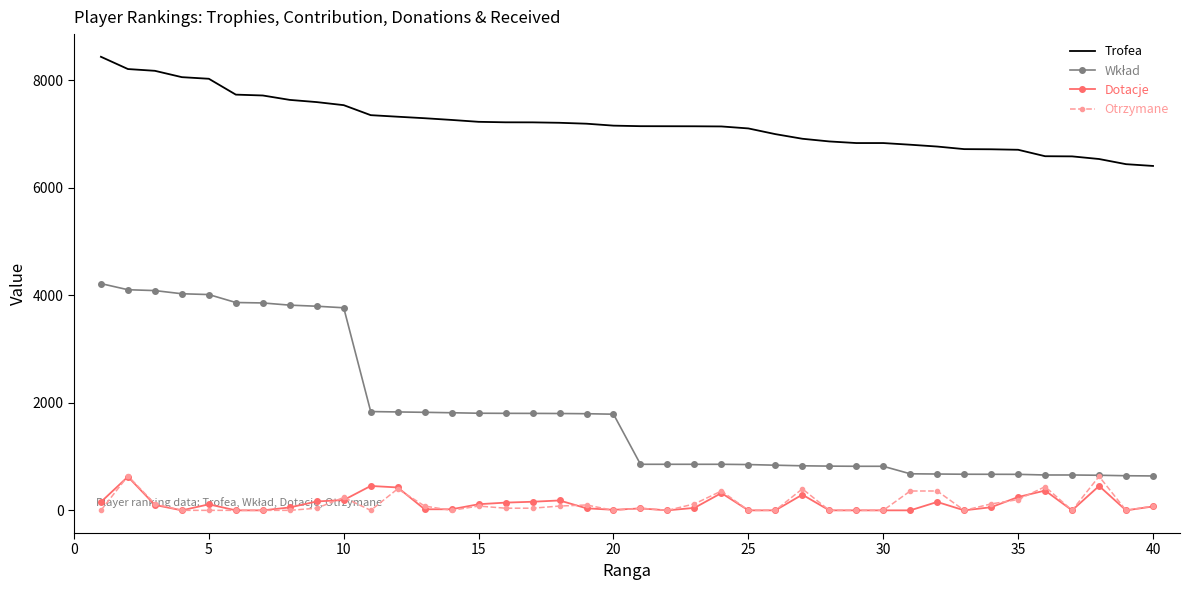

What is the maximum value shown in the chart?

8439